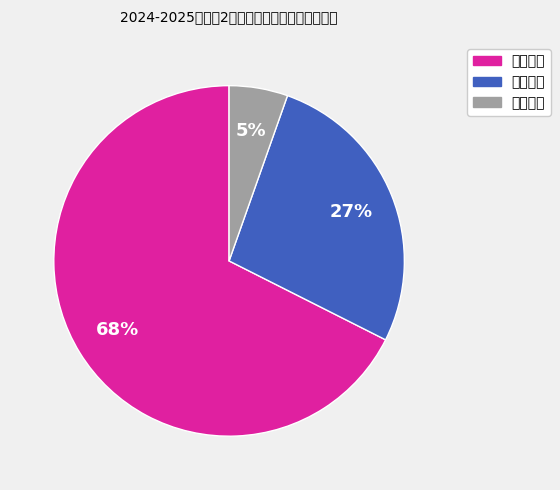

To the nearest percent, what percentage of the pie is 无需教材?

5%